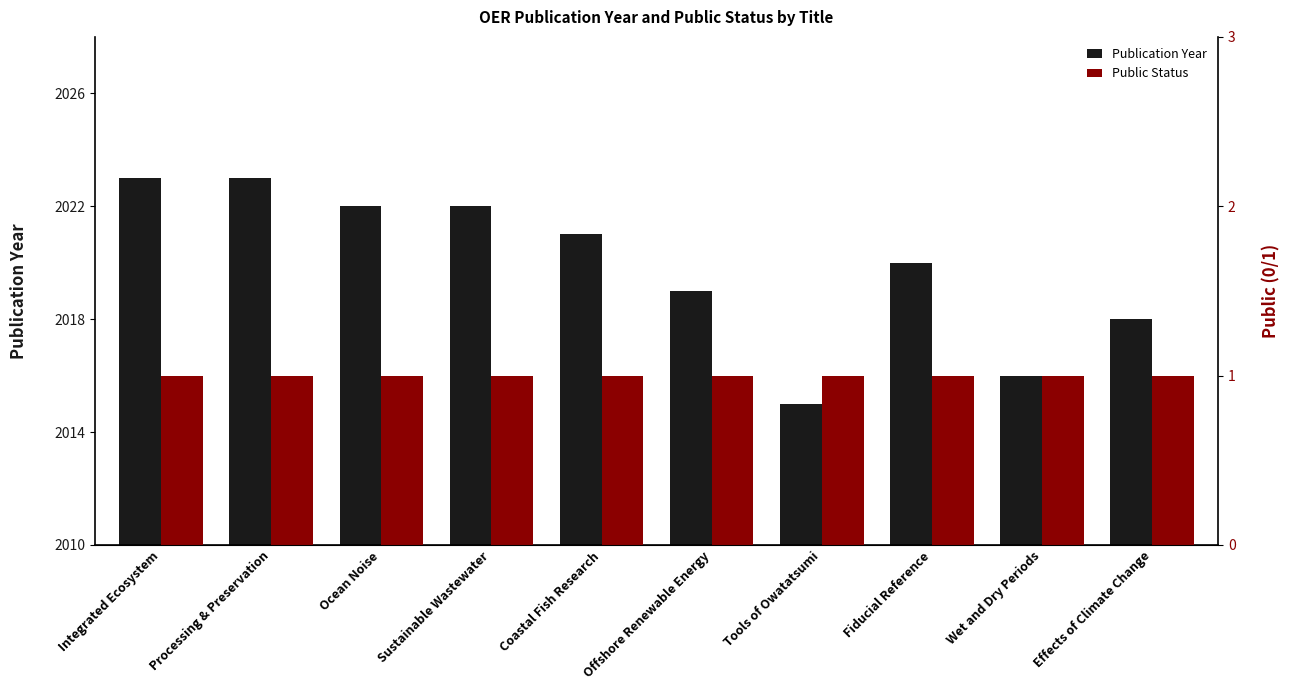

What is the difference between the highest and lowest values at Tools of Owatatsumi?

2014